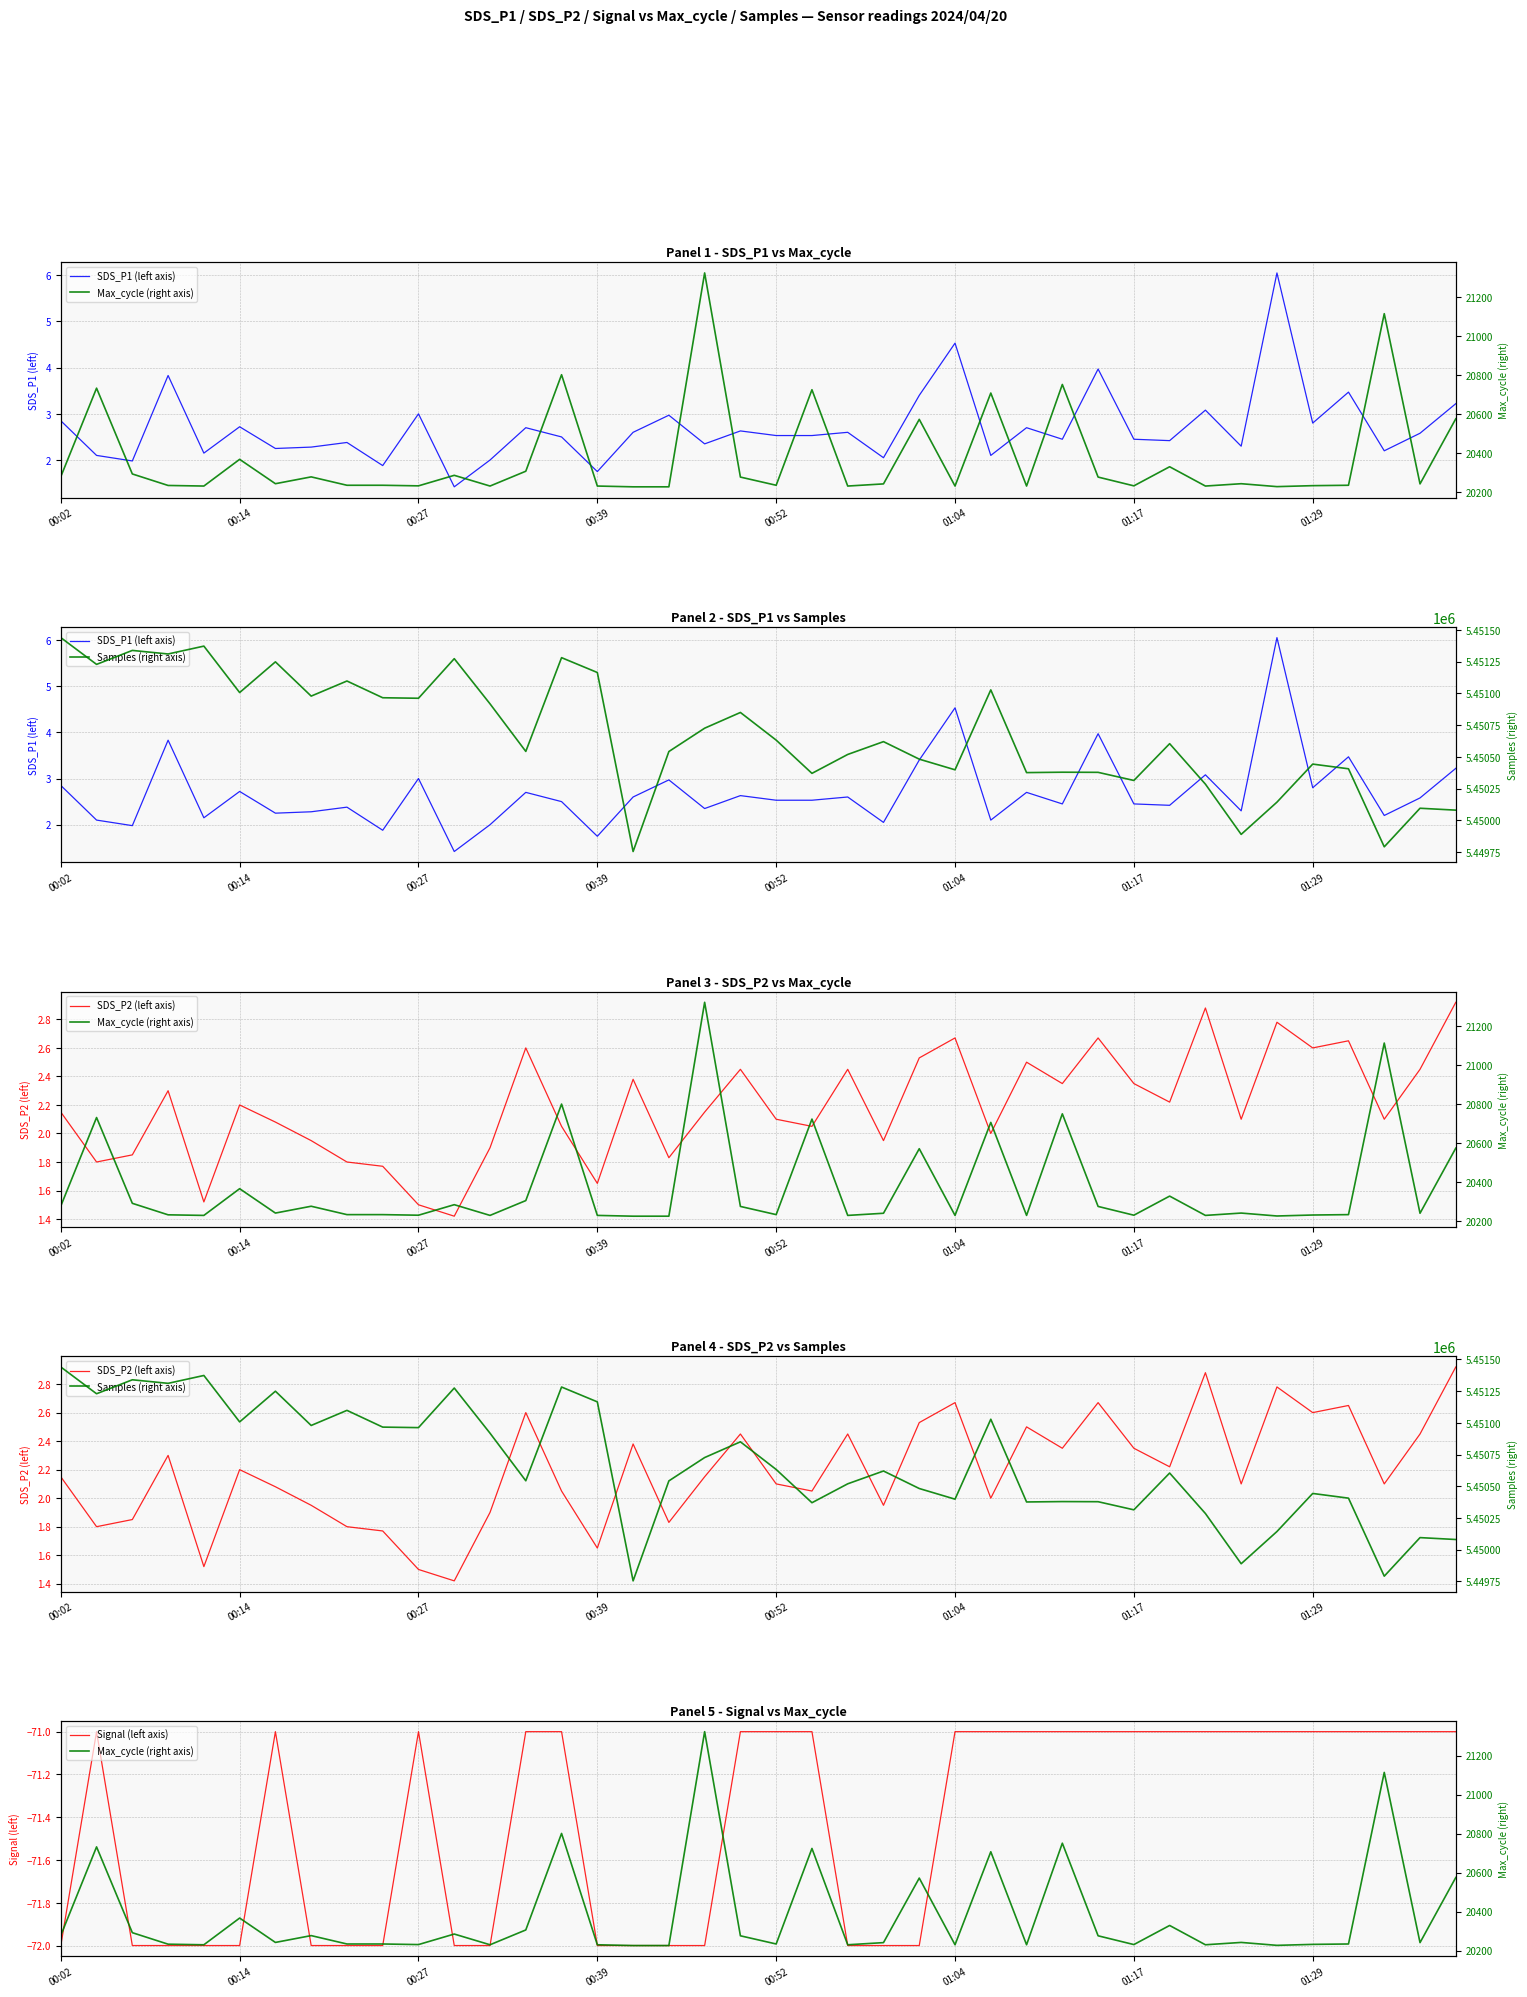

In Signal (left axis), how many points are higher than both neighbors (excluding endpoints)?

3